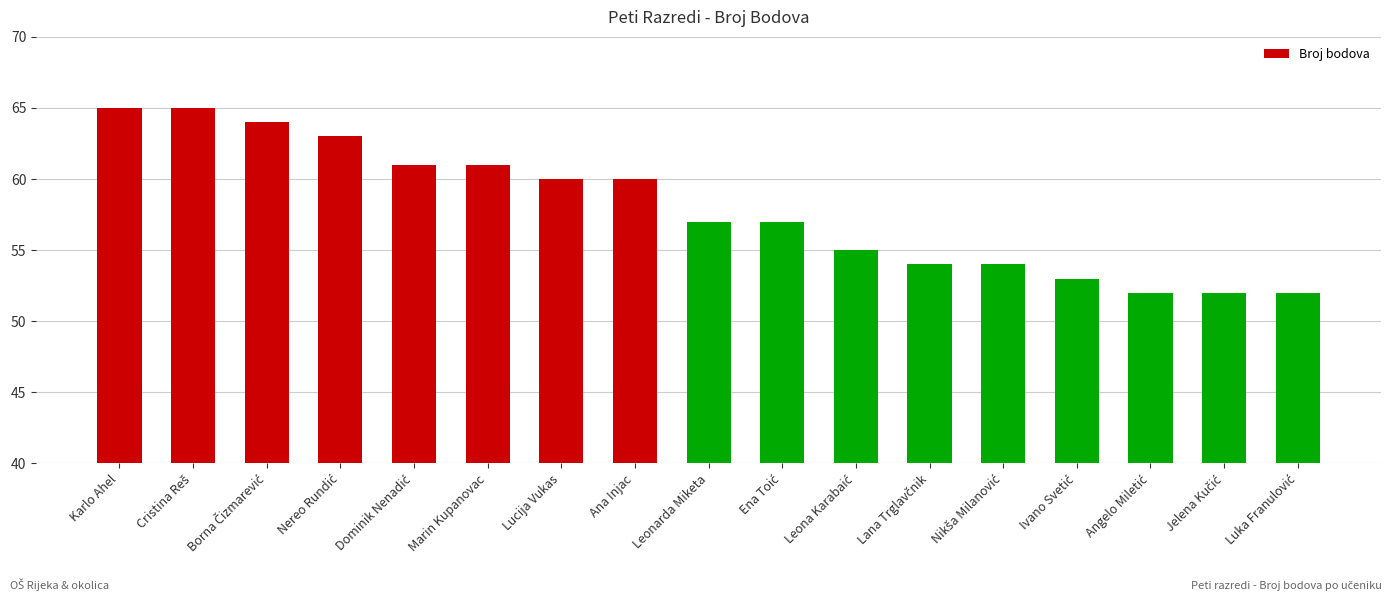

What is the label of the 8th bar from the left?

Ana Injac